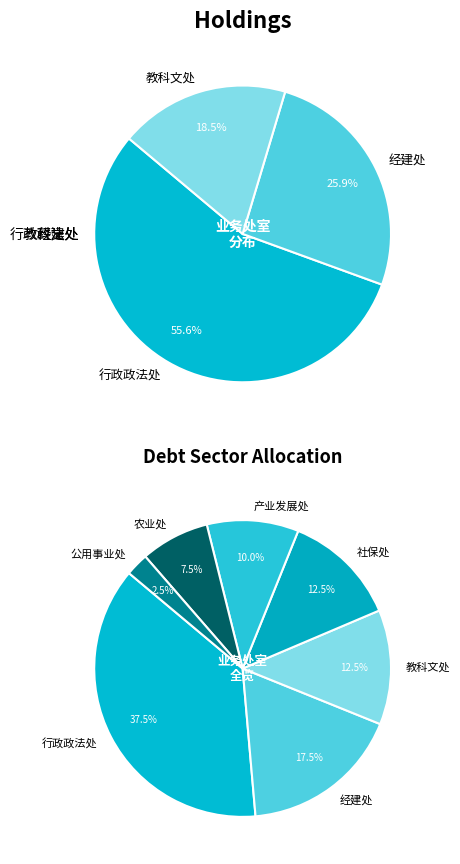

The 经建处 slice represents 18% of the pie. True or false?

True